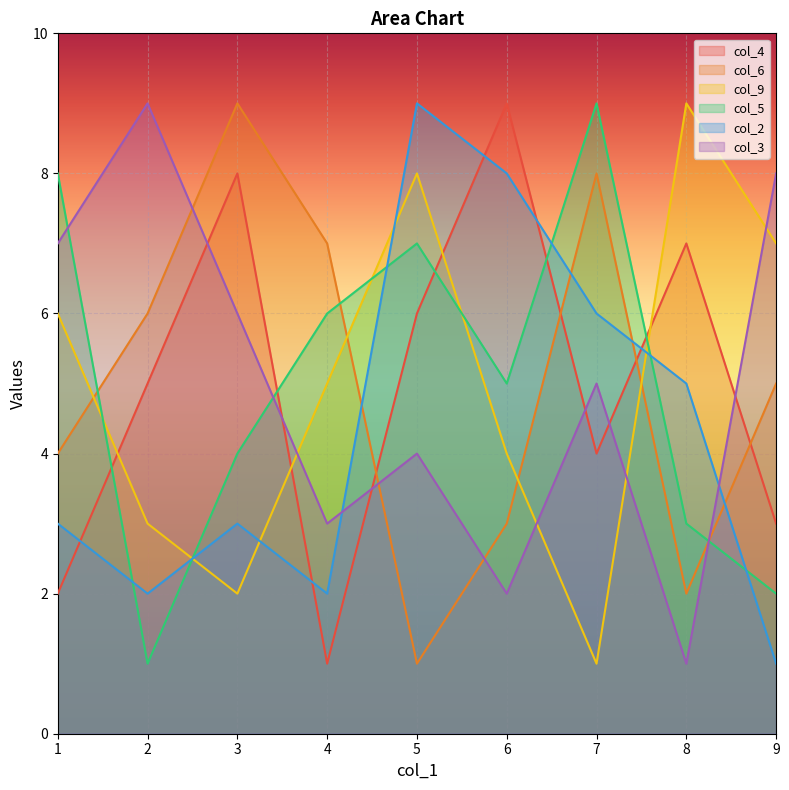

Which series changed the most between 6 and 8?

col_9